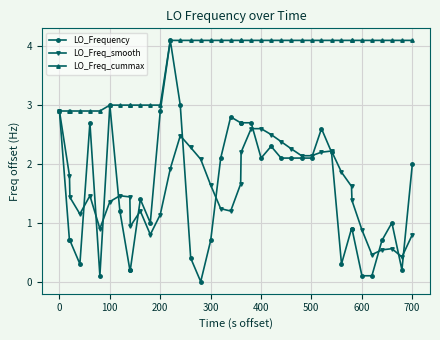

What is the highest value of the LO_Freq_cummax series?

4.1